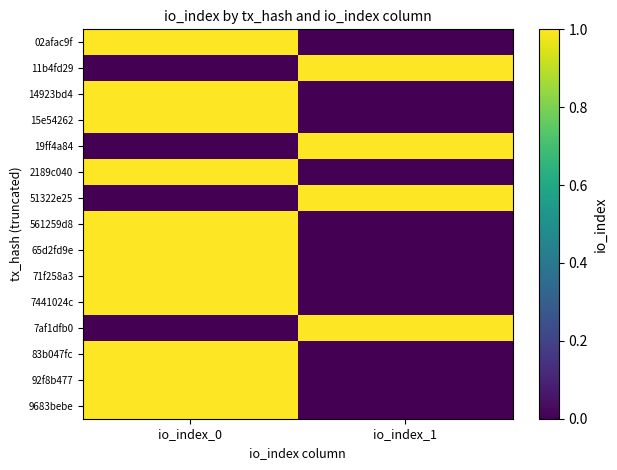

List the series in order of their peak value, lowest first.

02afac9f, 11b4fd29, 14923bd4, 15e54262, 19ff4a84, 2189c040, 51322e25, 561259d8, 65d2fd9e, 71f258a3, 7441024c, 7af1dfb0, 83b047fc, 92f8b477, 9683bebe